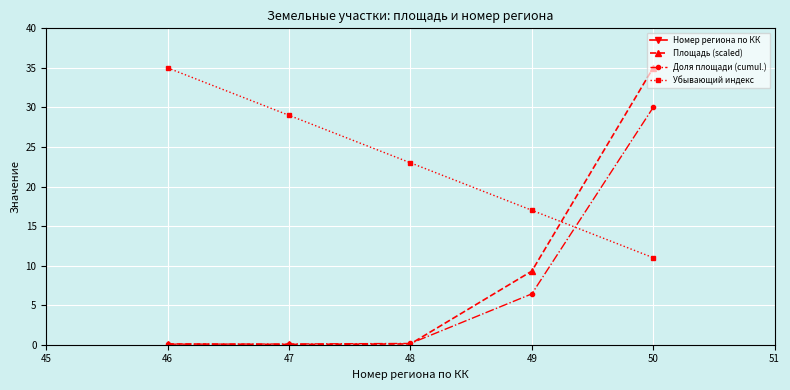

How many lines are shown in the chart?

4